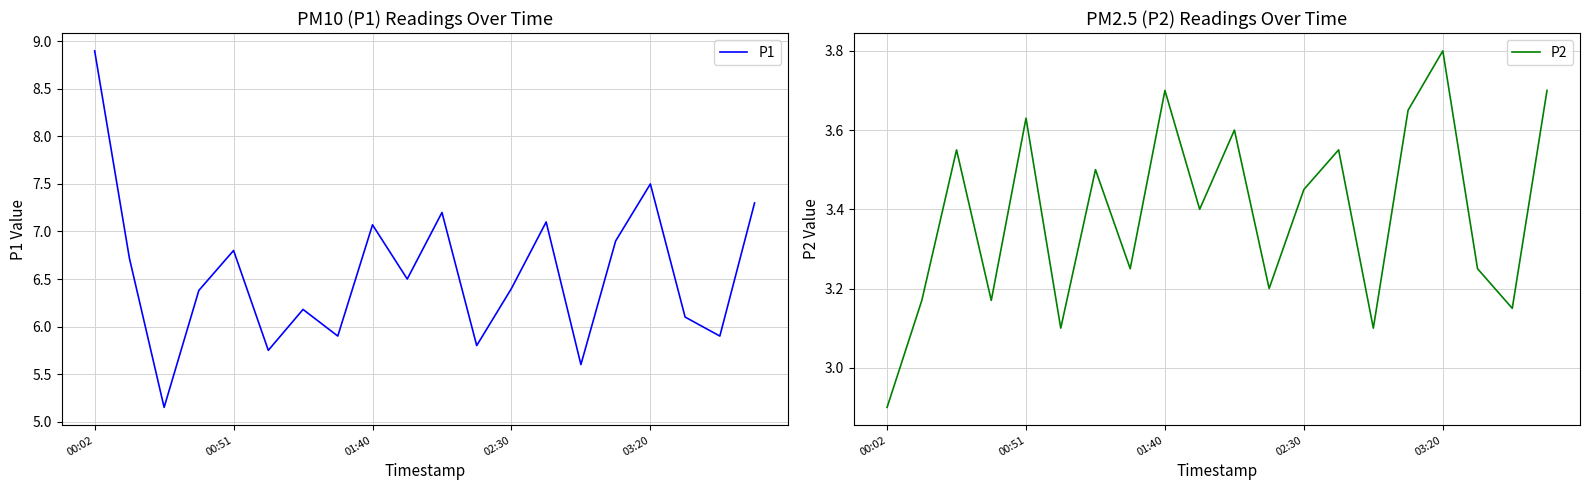

What is the sum of all P2 values?

67.8